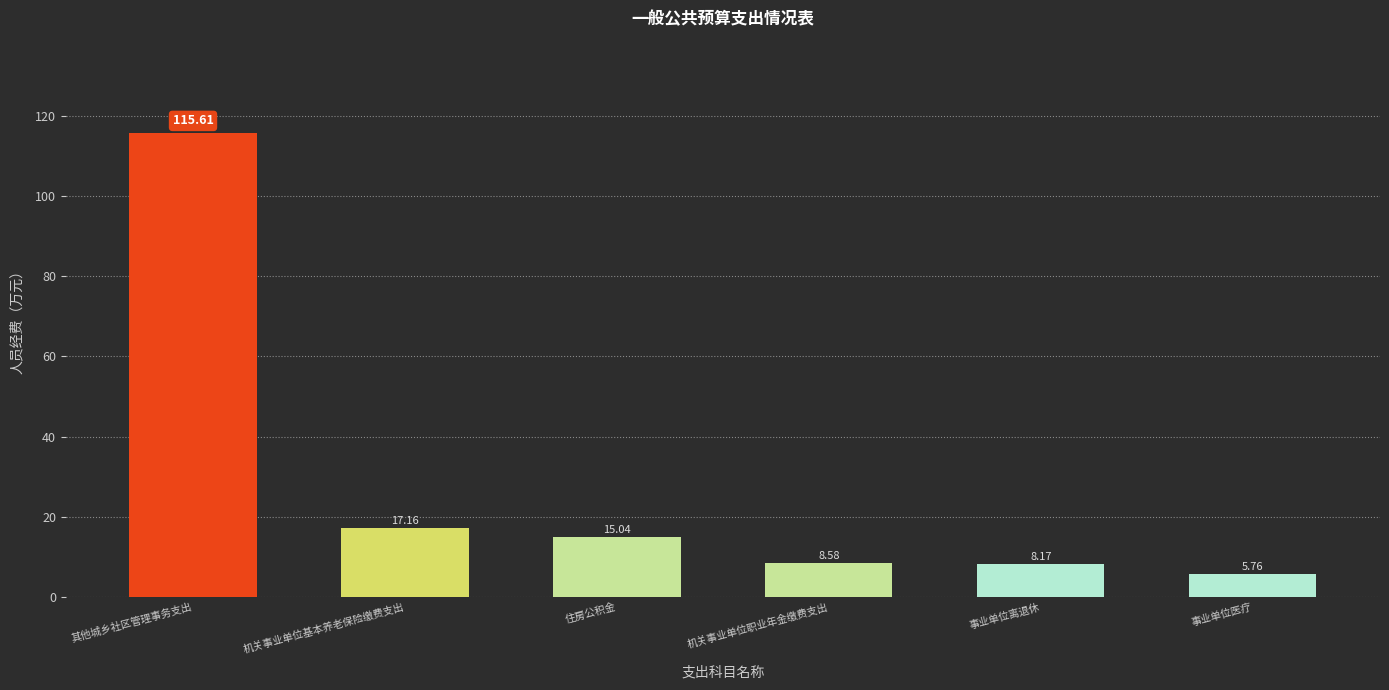

Where does the data first go above 15?

其他城乡社区管理事务支出